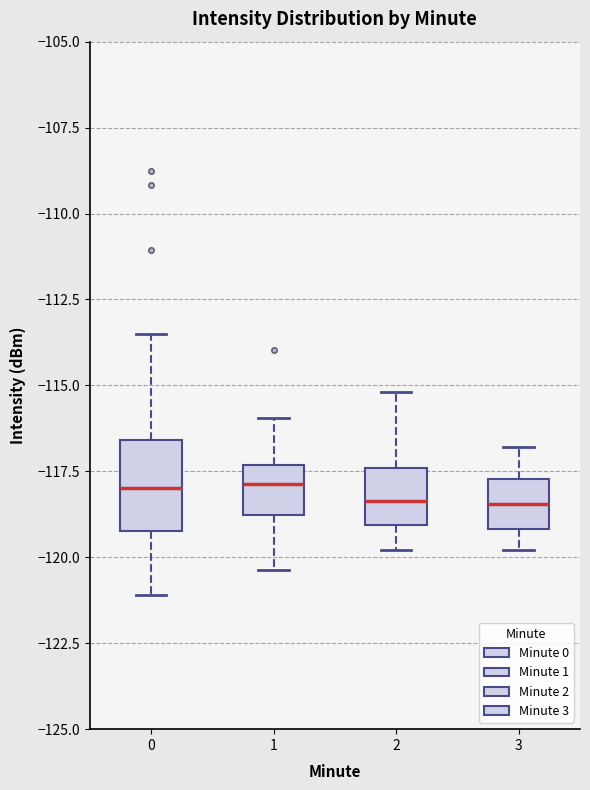

Reading left to right, transcribe this box plot: for each box, give where its median line is, the range the box spans, and where its two whiskers end, as read against the y-axis. The values are not printed on the chart, so give them approximately, as read against the axis.

0: median -118.0, box -119.0 to -116.5, whiskers -121.0 to -113.5
1: median -118.0, box -119.0 to -117.5, whiskers -120.5 to -116.0
2: median -118.5, box -119.0 to -117.5, whiskers -120.0 to -115.0
3: median -118.5, box -119.0 to -117.5, whiskers -120.0 to -117.0